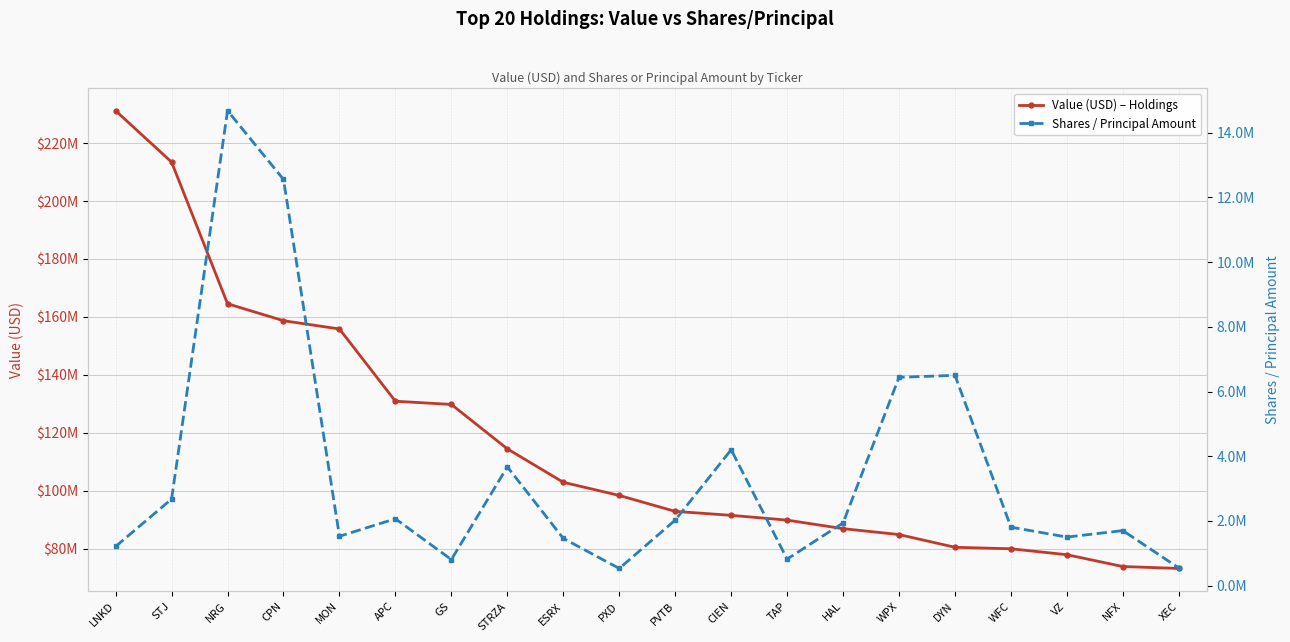

How many interior local peaks does the Shares / Principal Amount series have?

6